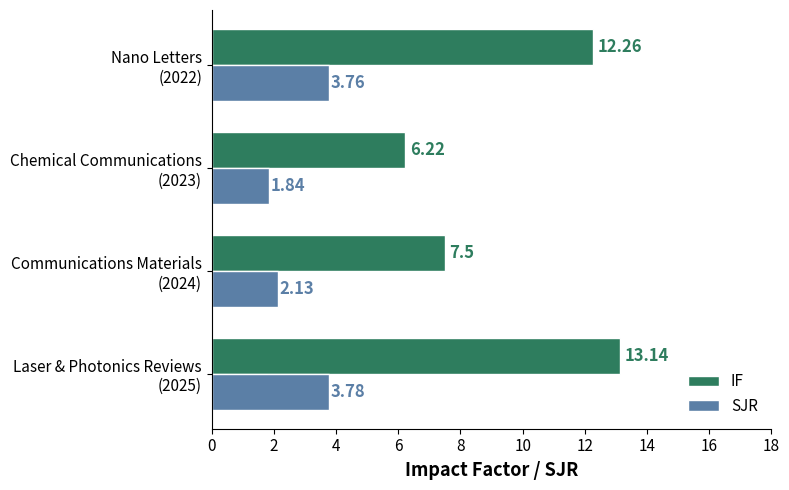

Rank the series by their maximum value, from lowest to highest.

SJR, IF